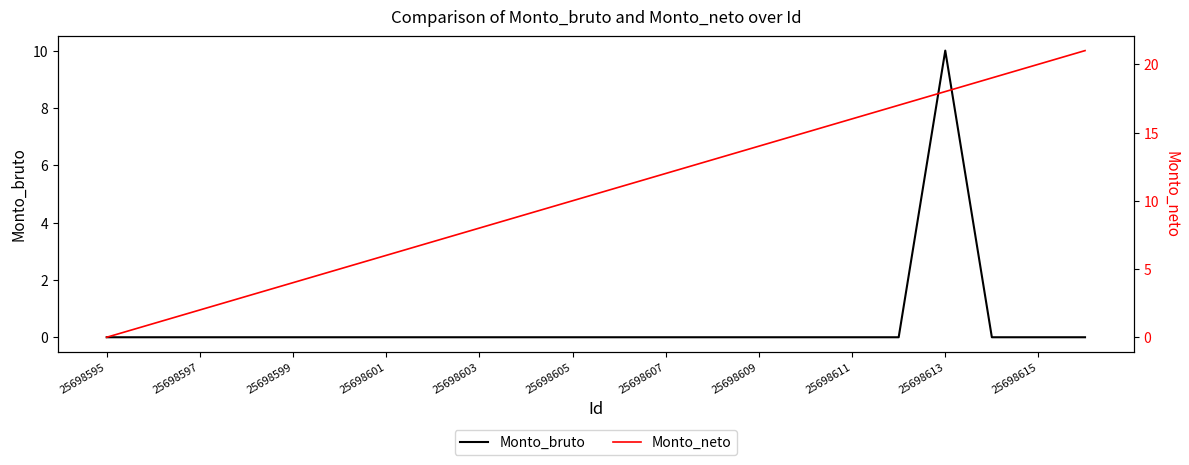

The value of Monto_bruto at 25698613 is -4. True or false?

False